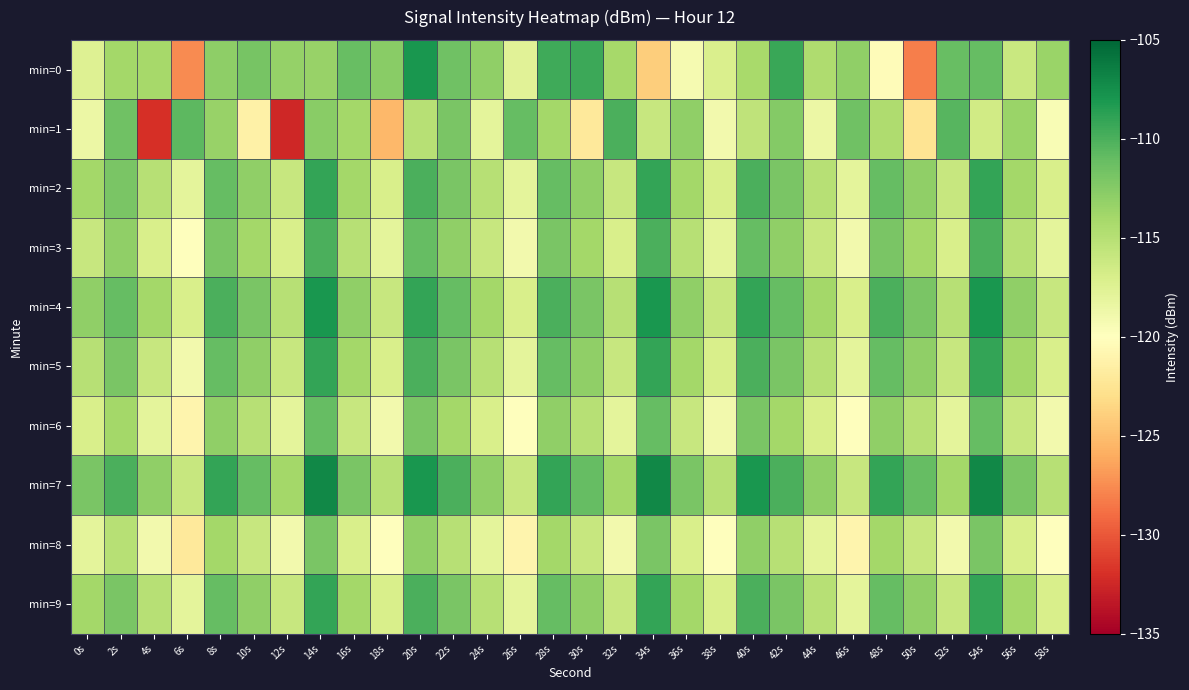

At which category is the sum across all series the highest?

14s